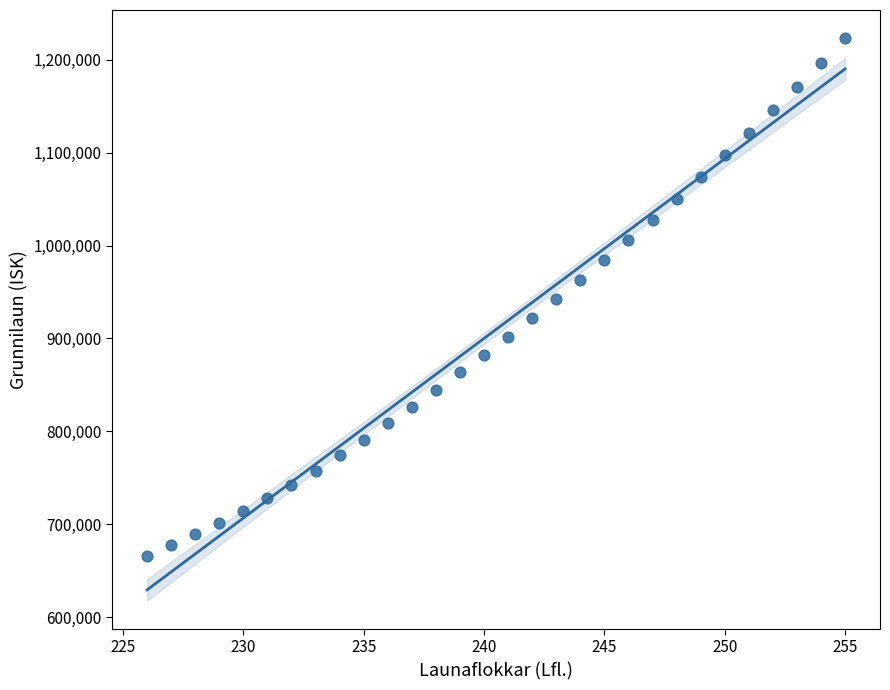

What is the range of Y values (max minus min)?

557397